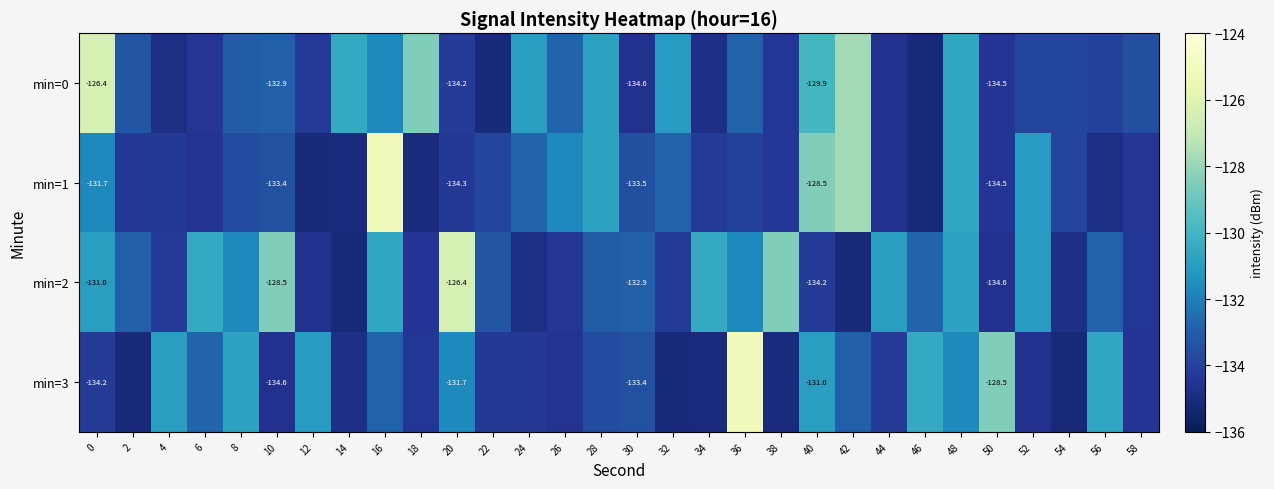

What is the difference between the highest and lowest values at 6?

4.1